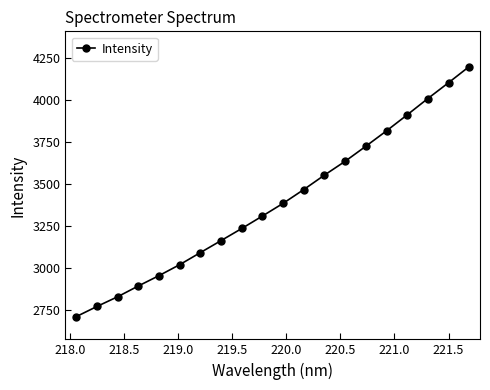

What is the sum of all values?

67766.8